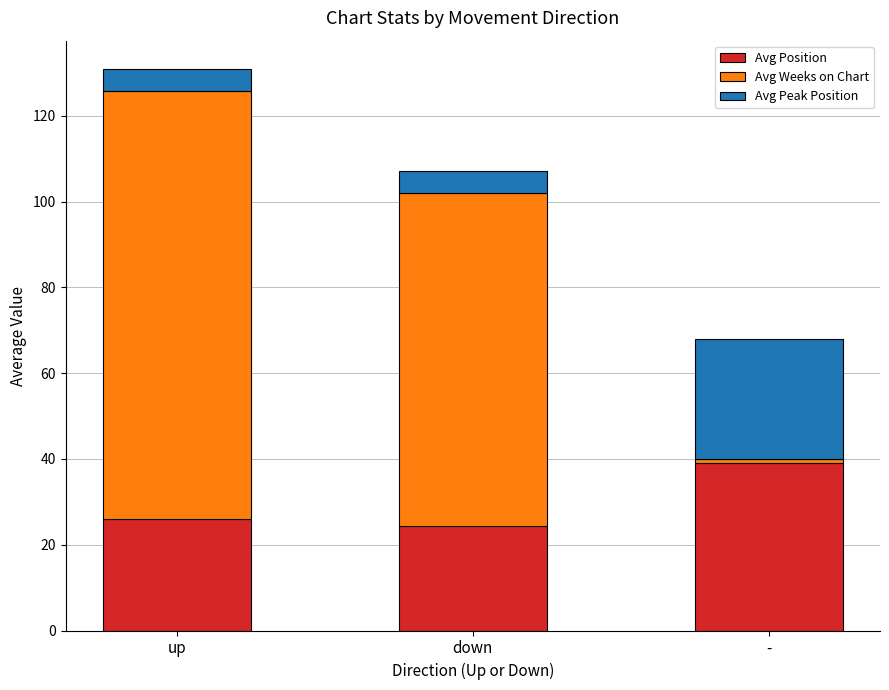

Are the bars grouped side by side (vs. stacked)?

No